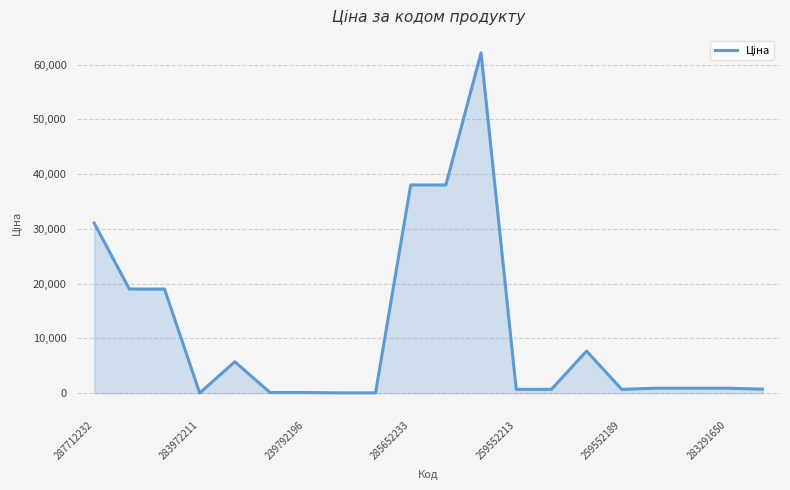

What is the greatest value displayed?

62116.9